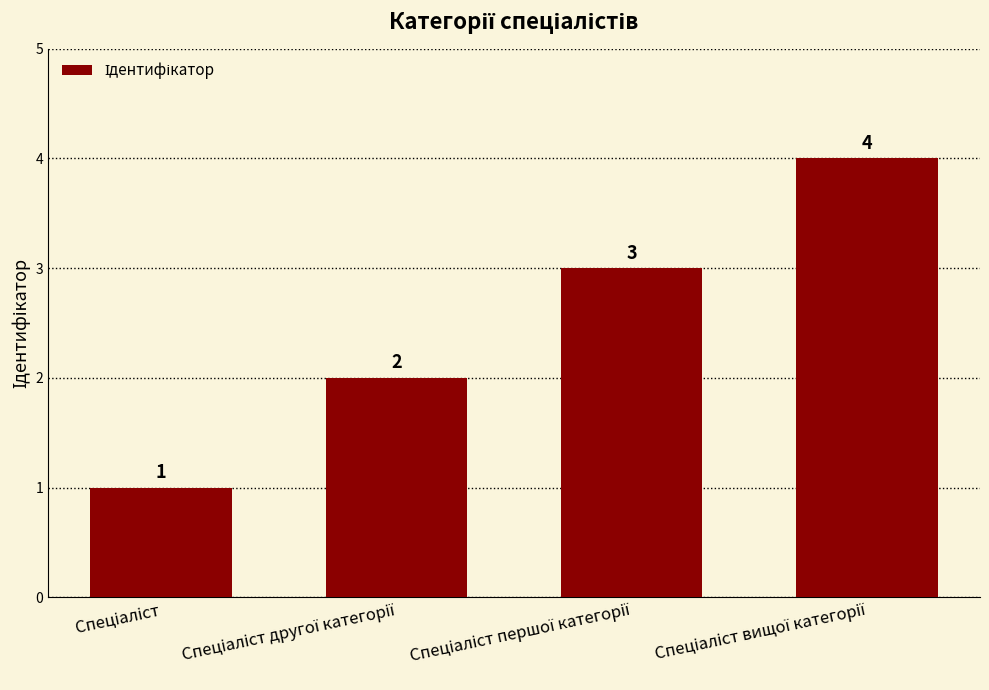

Count the number of data series in this chart.

1